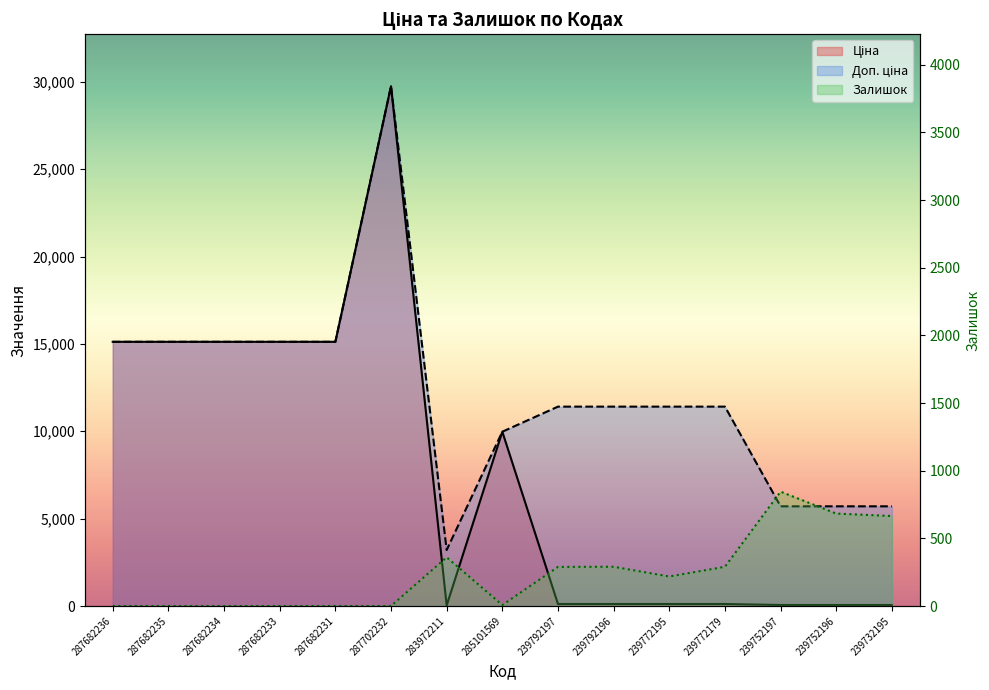

Reading left to right, extract all data points from this chart.

Ціна: 15120.0	15120.0	15120.0	15120.0	15120.0	29747.2	32.0	9975.0	114.1	114.1	114.1	114.1	57.0	57.0	57.0
Доп. ціна: 15120.0	15120.0	15120.0	15120.0	15120.0	29747.2	3205.0	9975.0	11410.0	11410.0	11410.0	11410.0	5705.0	5705.0	5705.0
Залишок: 0.0	0.0	0.0	0.0	0.0	0.0	360.0	7.0	289.0	290.0	218.0	290.0	845.0	683.0	665.0